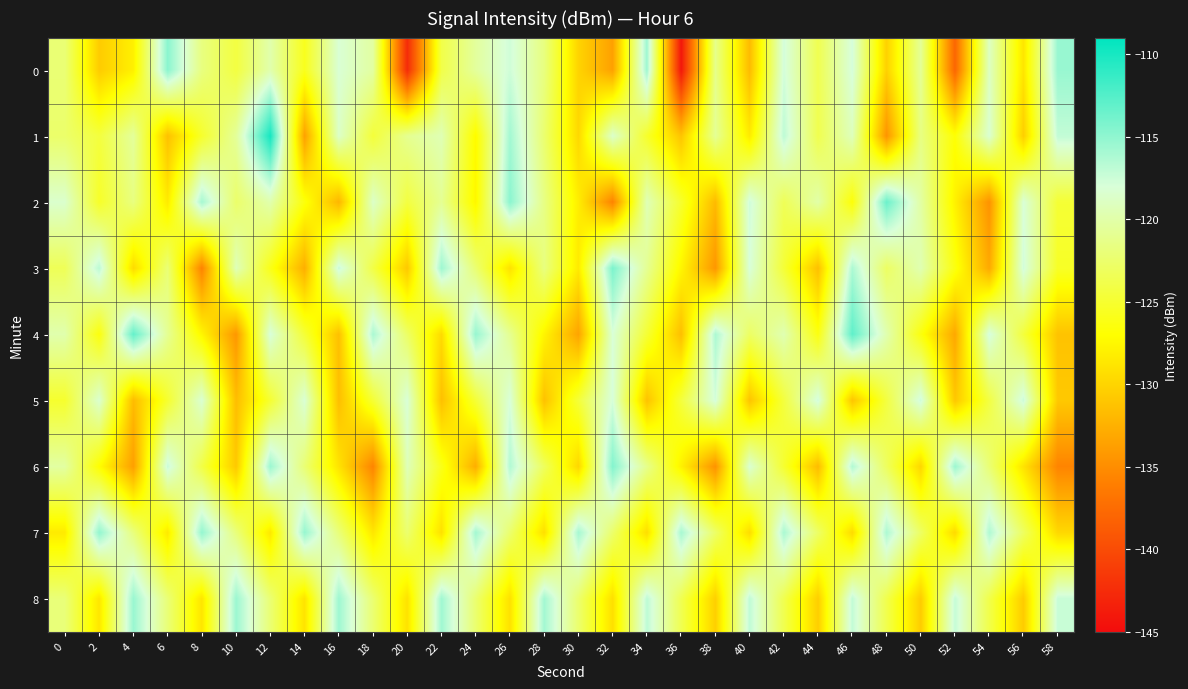

Rank the series at 2 from lowest to highest value.

0, 8, 6, 4, 2, 1, 5, 3, 7